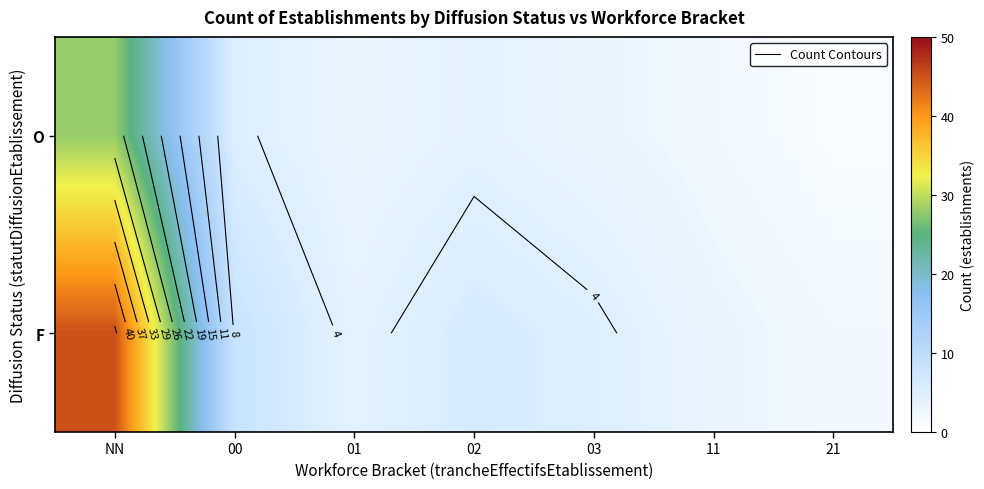

Rank the series by their average value, from lowest to highest.

O, F